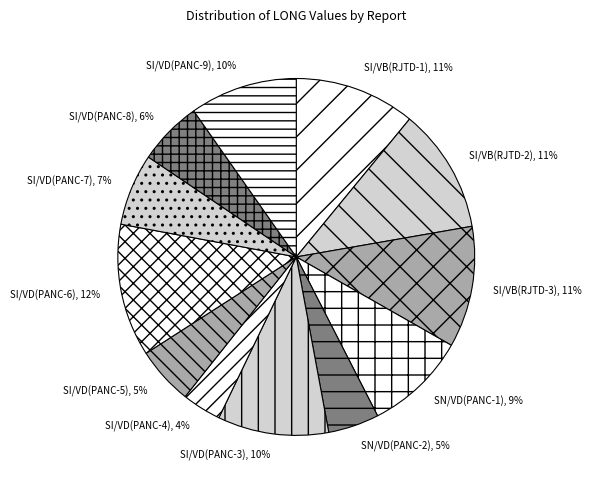

Approximately how many times larger is the value at SI/VD(PANC-9) compared to SI/VB(RJTD-3)?

0.9